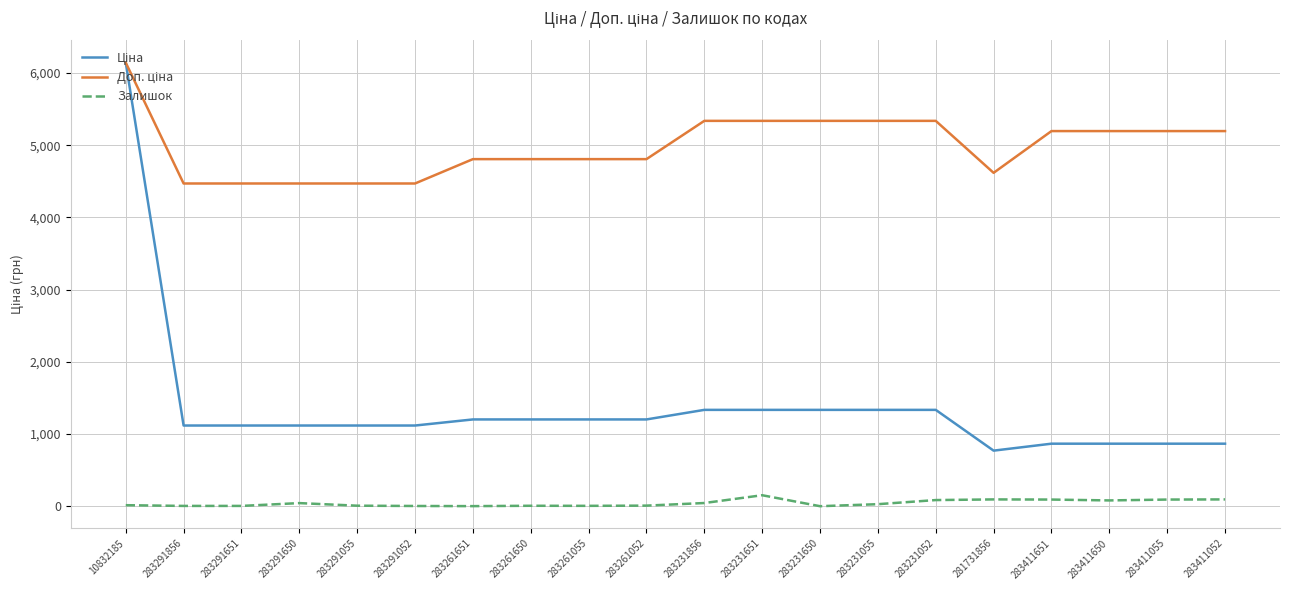

The Залишок series shows 28.0 at 283231055. True or false?

True